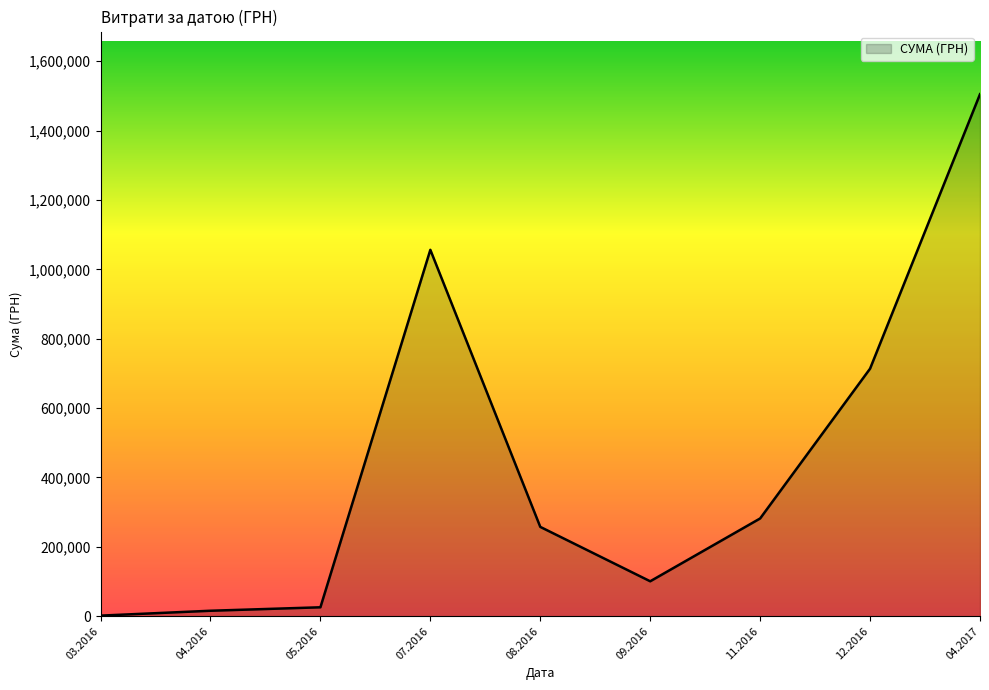

The value at 08.2016 is 257460.0. True or false?

True